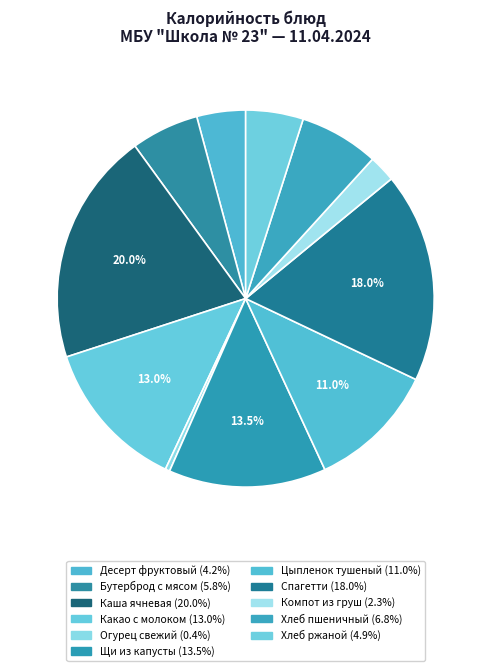

Does any single category account for the majority?

No